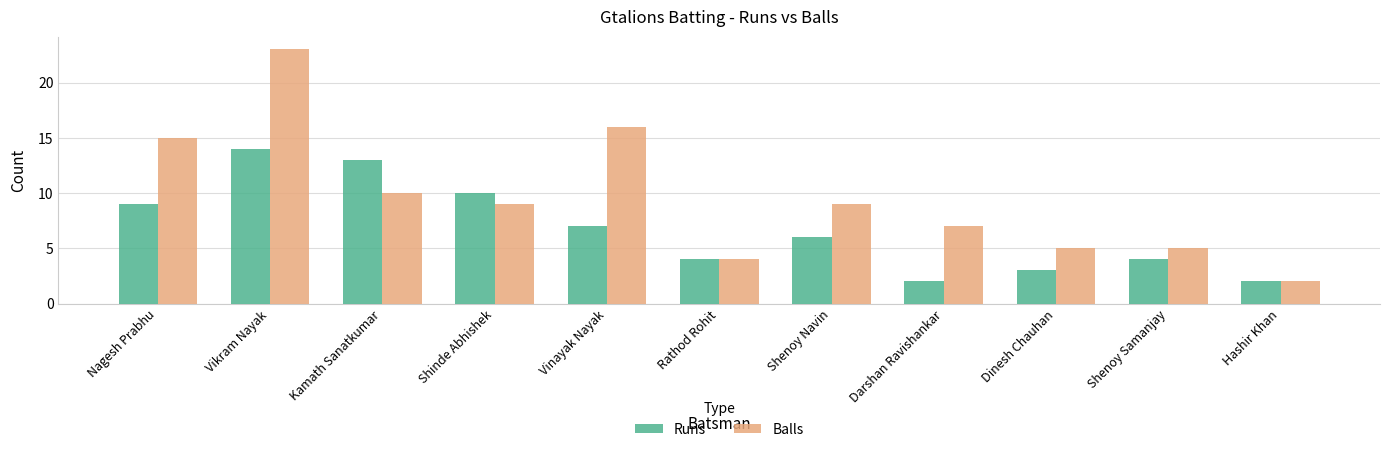

What is the maximum value for Runs?

14